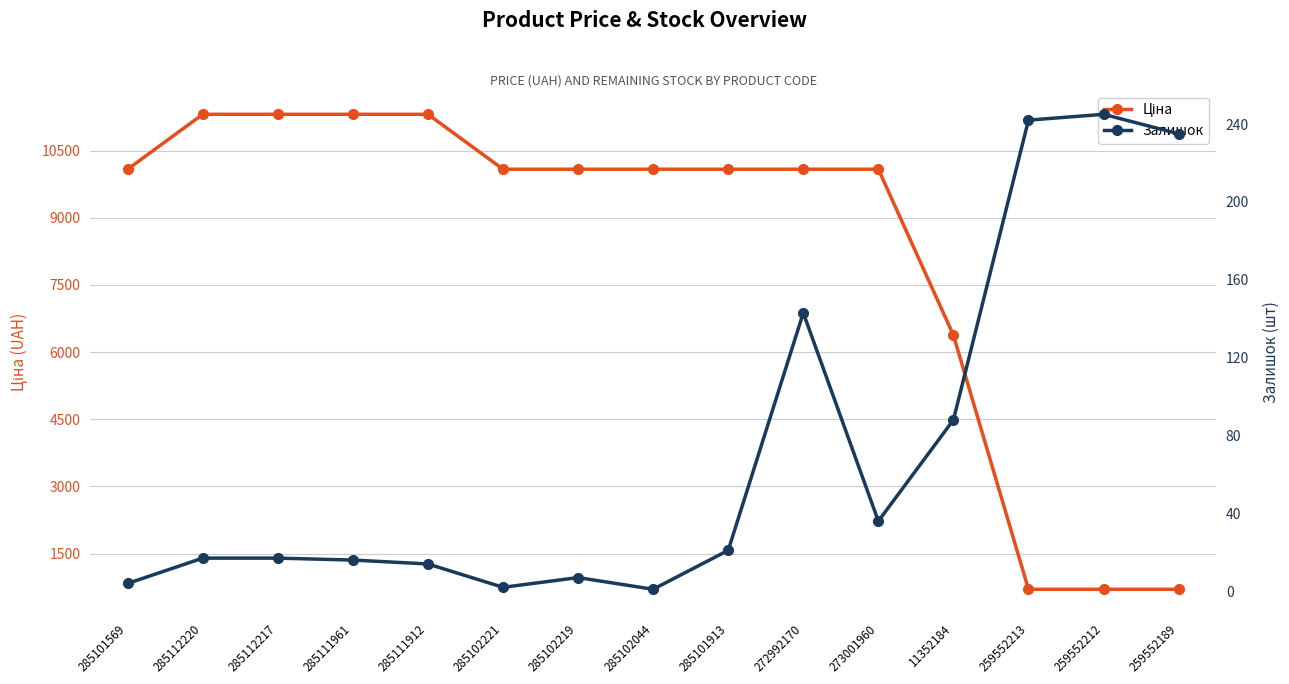

How many lines are shown in the chart?

2